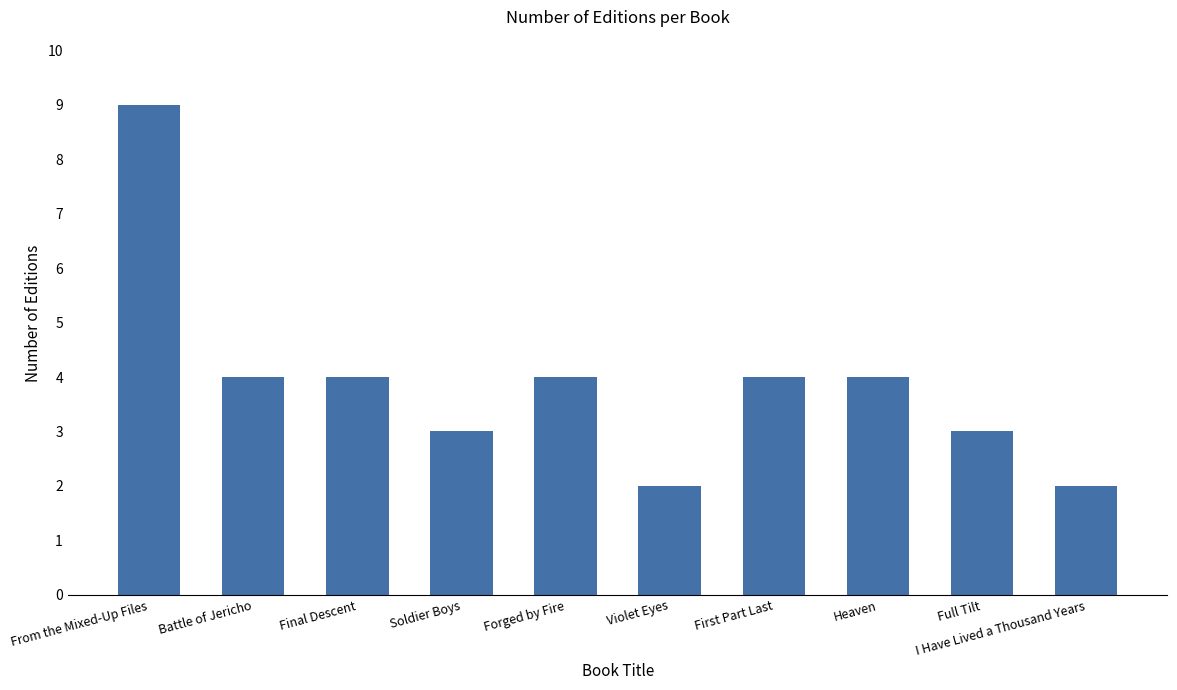

Reading left to right, list all the values displayed in this chart.

From the Mixed-Up Files=9	Battle of Jericho=4	Final Descent=4	Soldier Boys=3	Forged by Fire=4	Violet Eyes=2	First Part Last=4	Heaven=4	Full Tilt=3	I Have Lived a Thousand Years=2